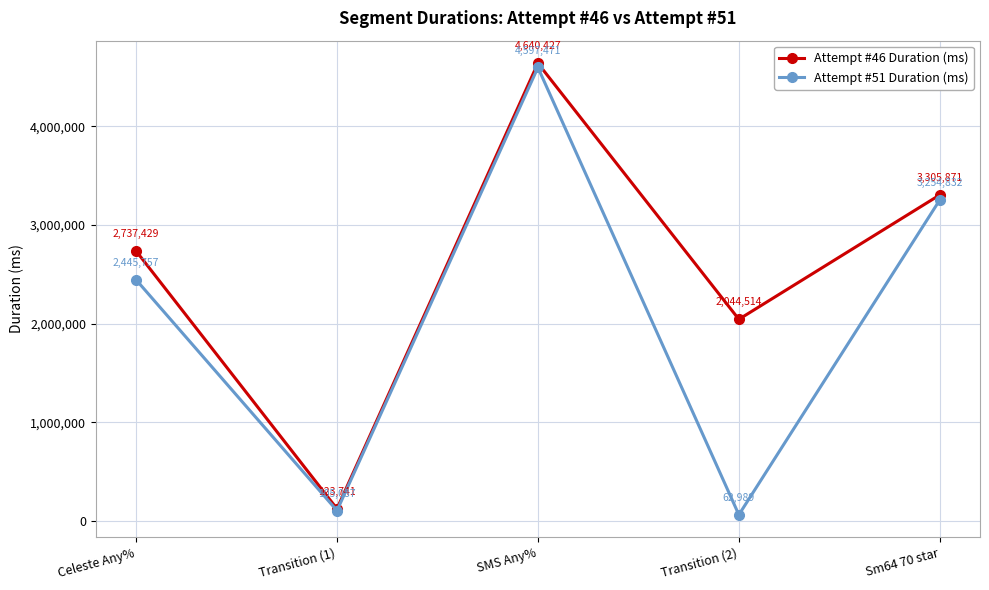

Which series has the largest total across all categories?

Attempt #46 Duration (ms)